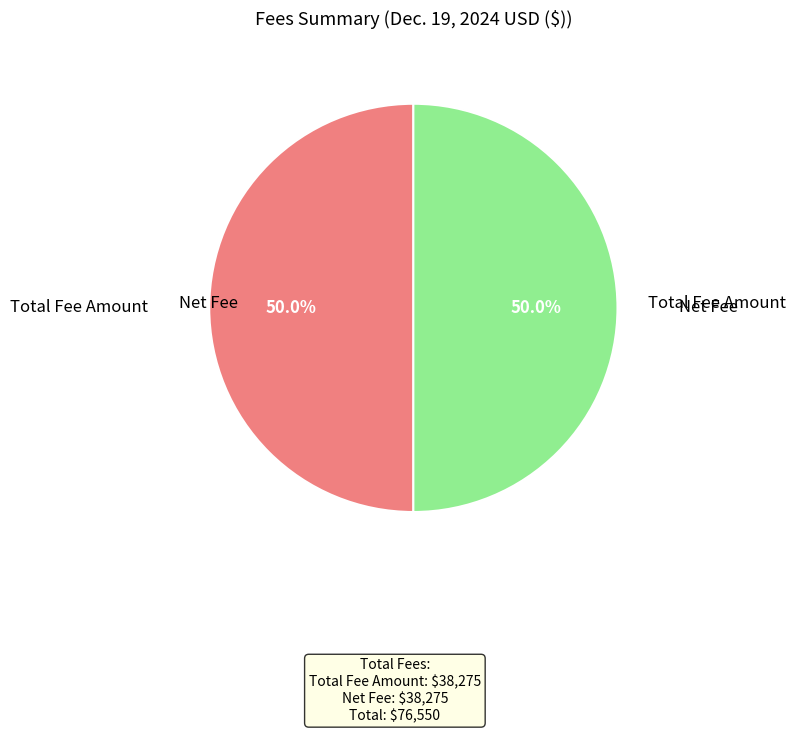

Count the number of slices in the pie.

2